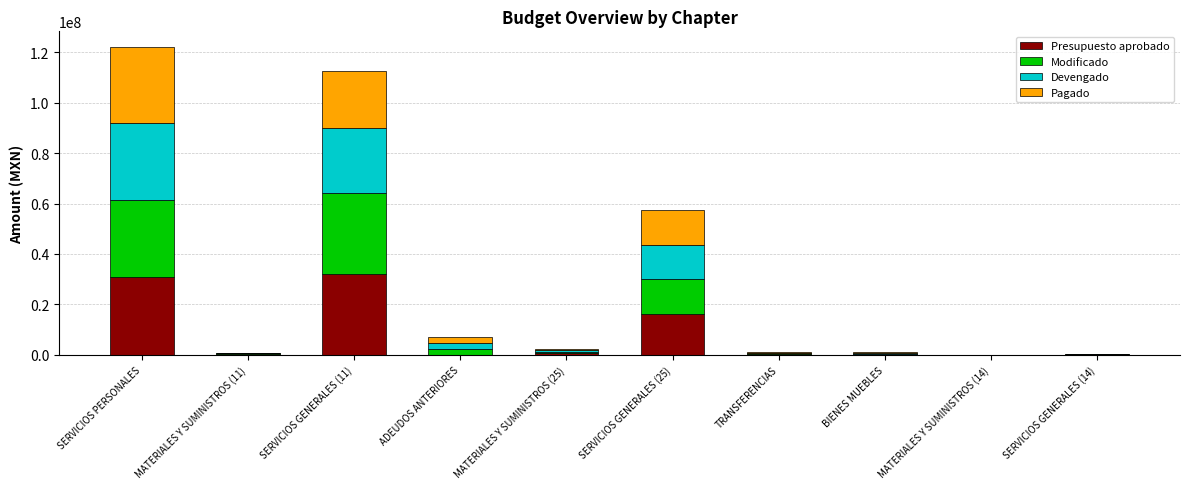

Is it true that Presupuesto aprobado equals 30739991.0 at SERVICIOS PERSONALES?

True